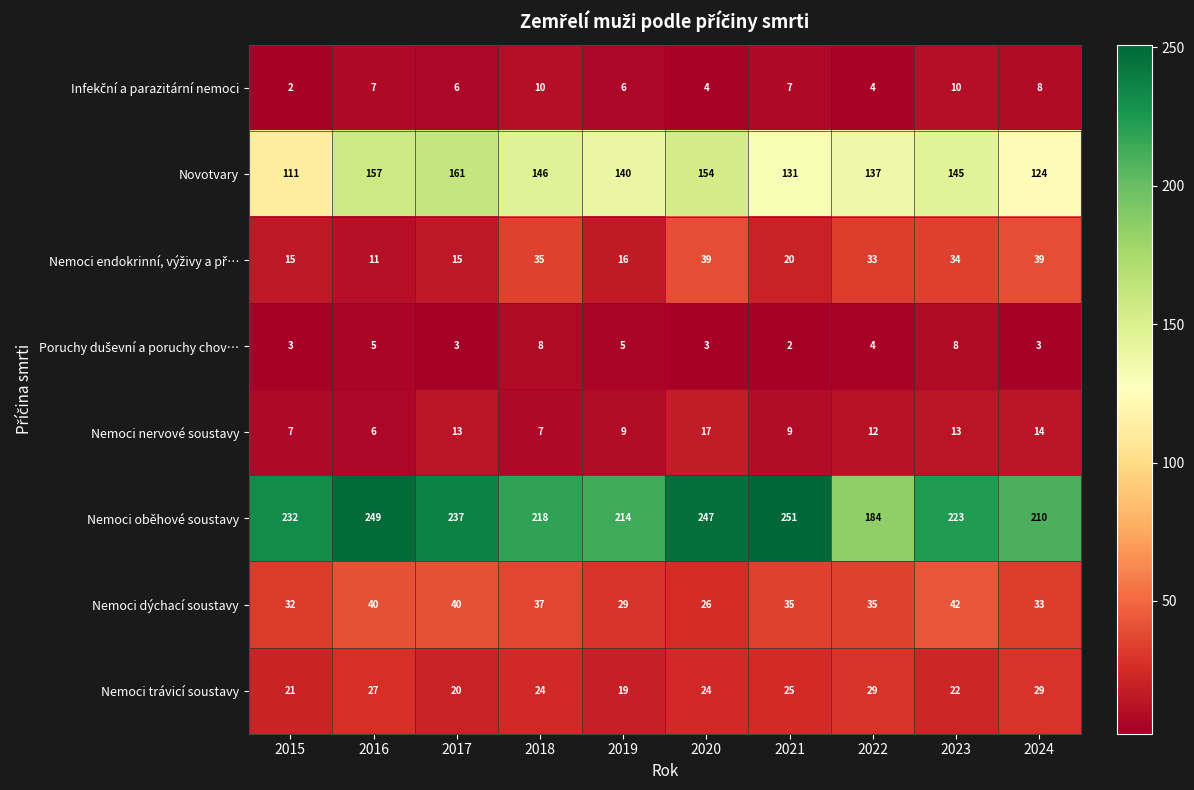

What is the difference between the second highest and minimum values in the Nemoci trávicí soustavy series?

10